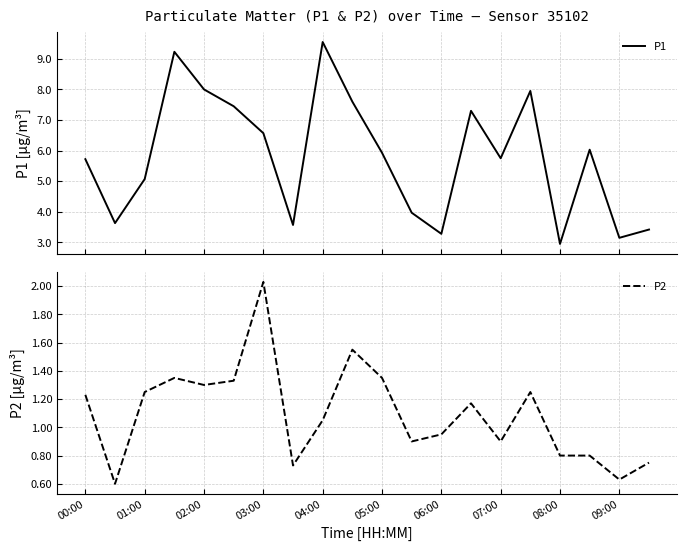

What is the minimum value for P1?

3.0